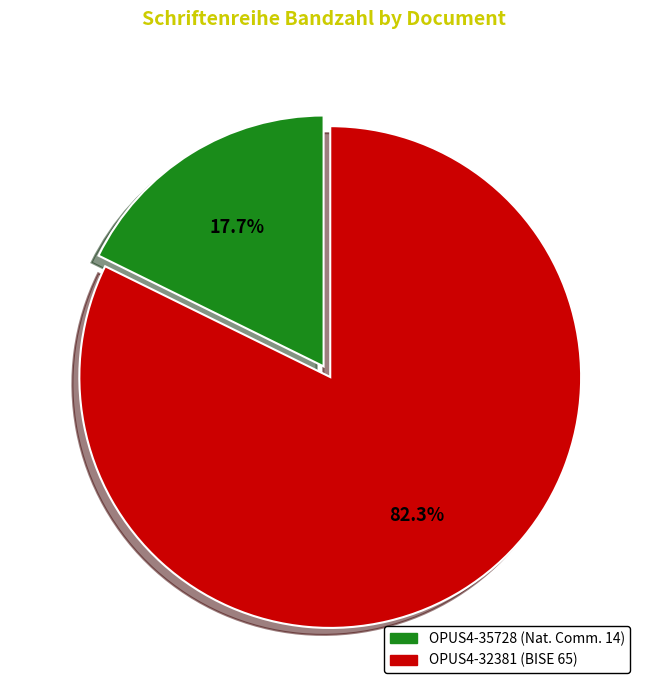

To the nearest percent, what is the difference between the largest and smallest slice percentages?

65%